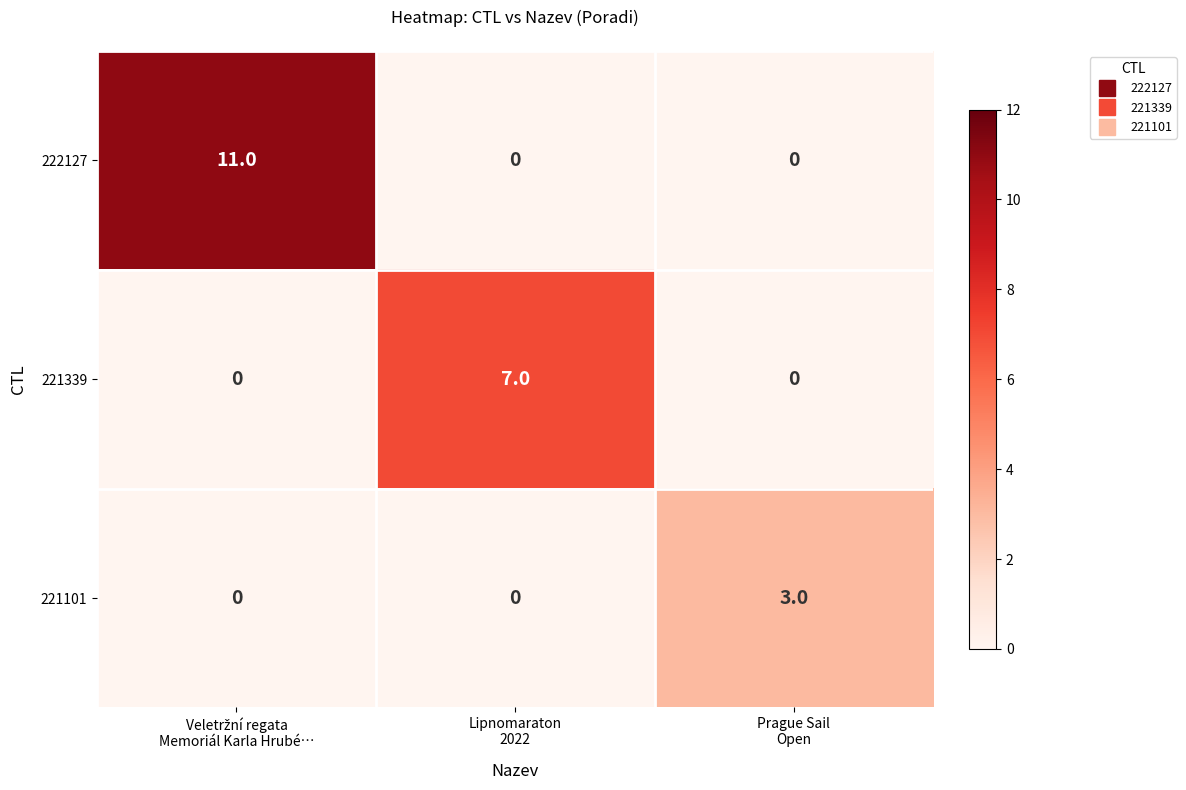

What is the greatest value displayed?

11